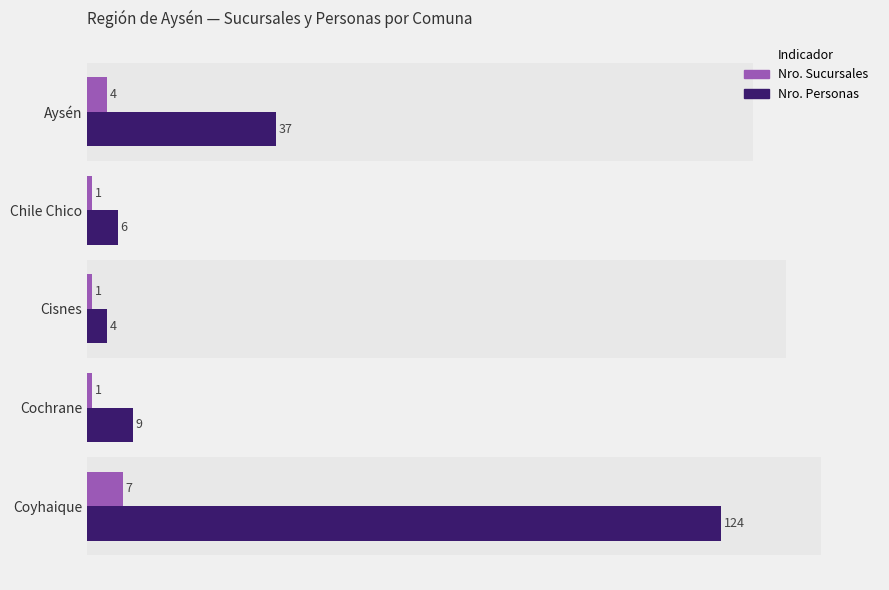

What is the maximum value shown in the chart?

124